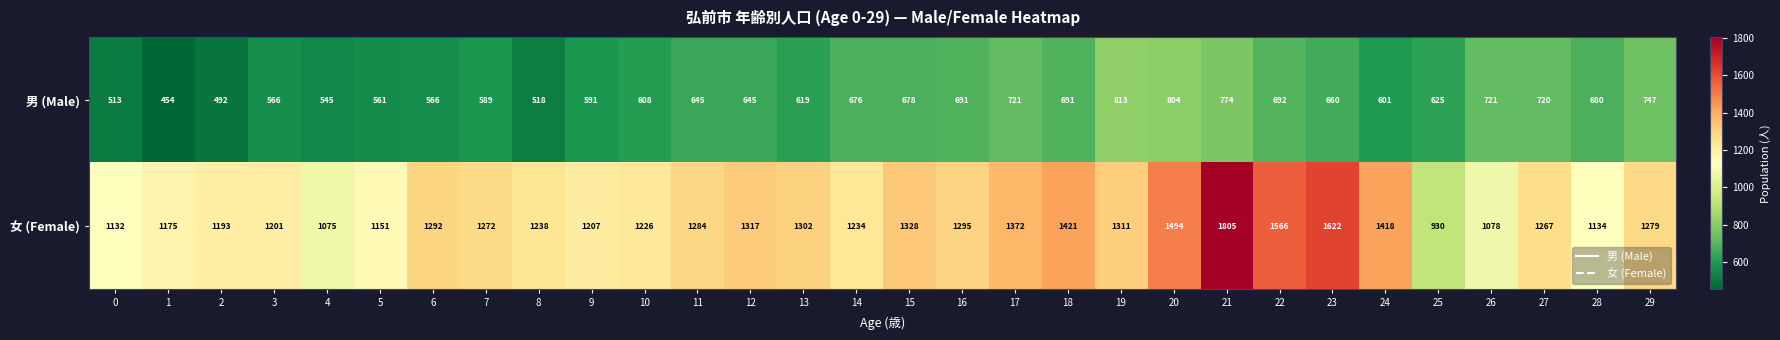

True or false: 女 (Female) has a value of 1234 at 14.

True